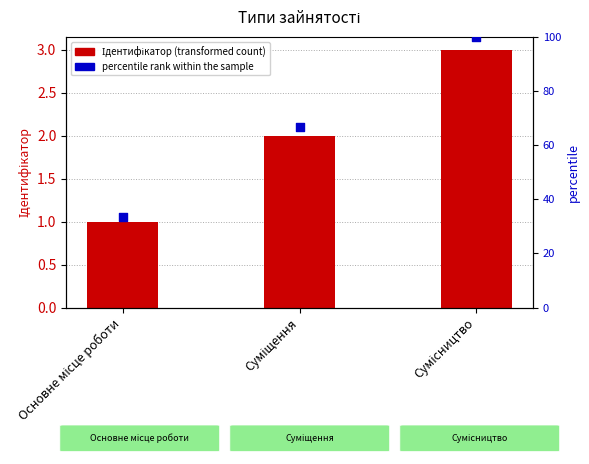

At which category is the sum across all series the highest?

Сумісництво